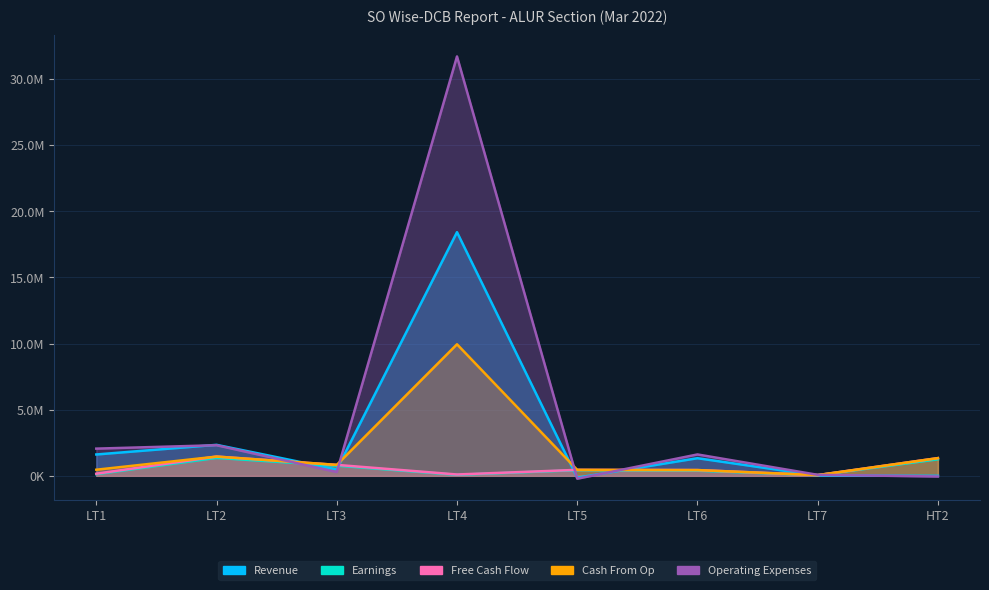

How many values in Revenue are below zero?

2